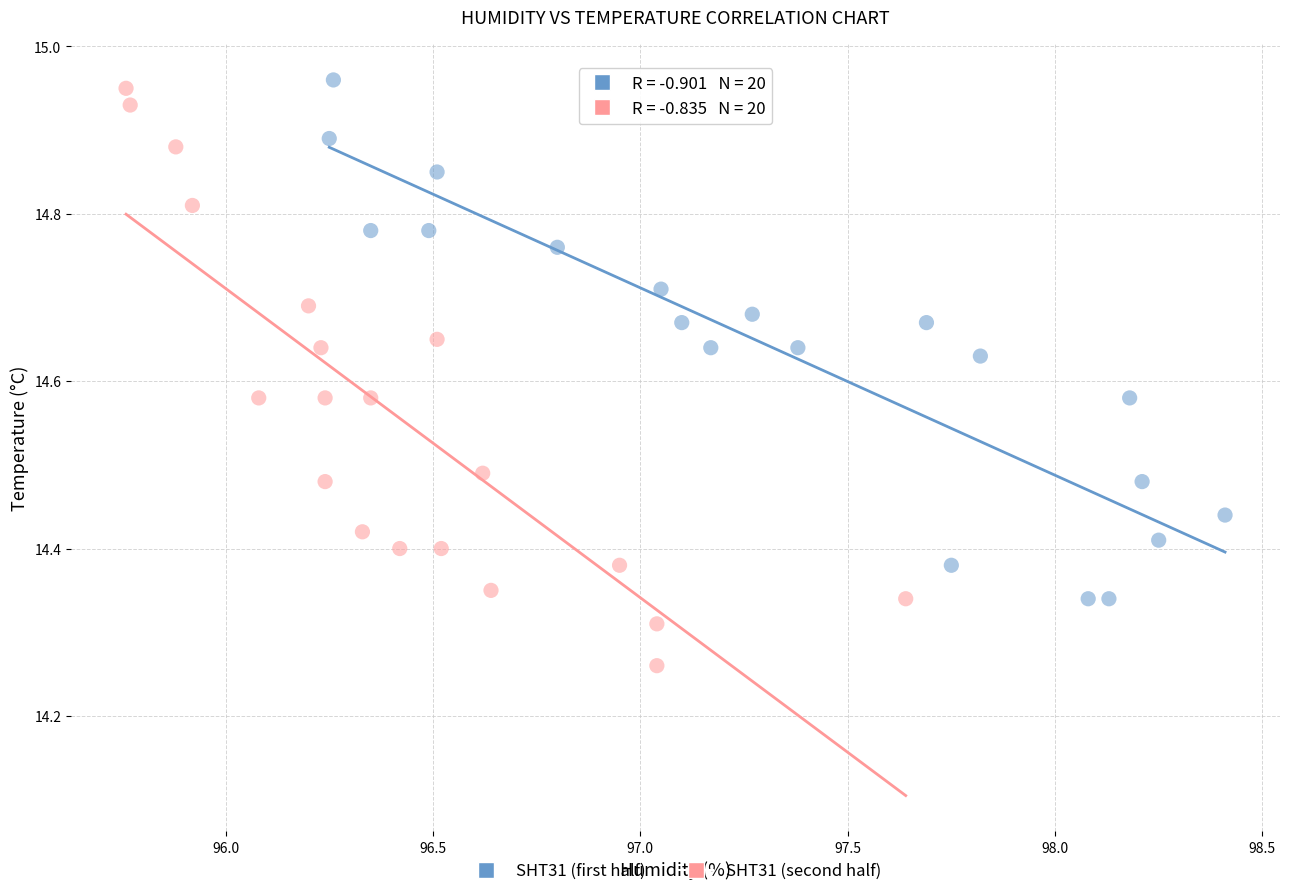

Which series contains the lowest Y value?

SHT31 (second half)